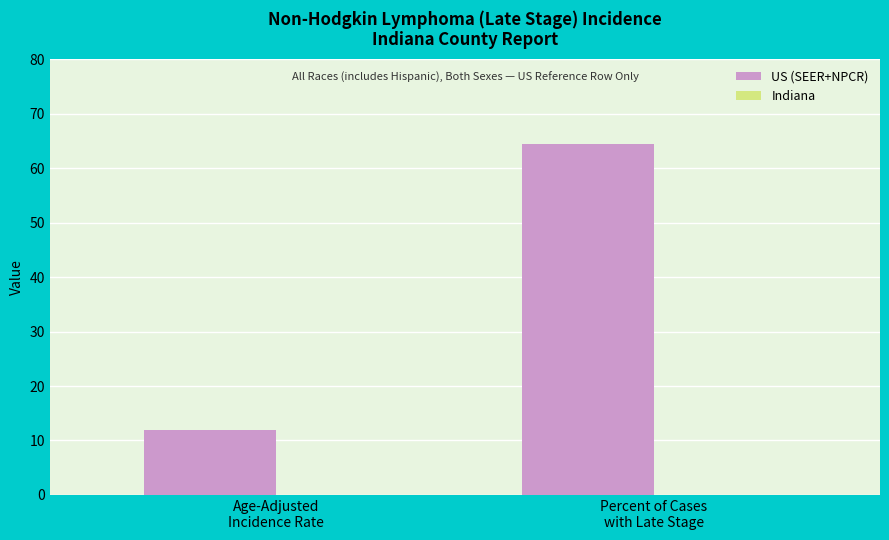

What is the sum of all values?

76.4